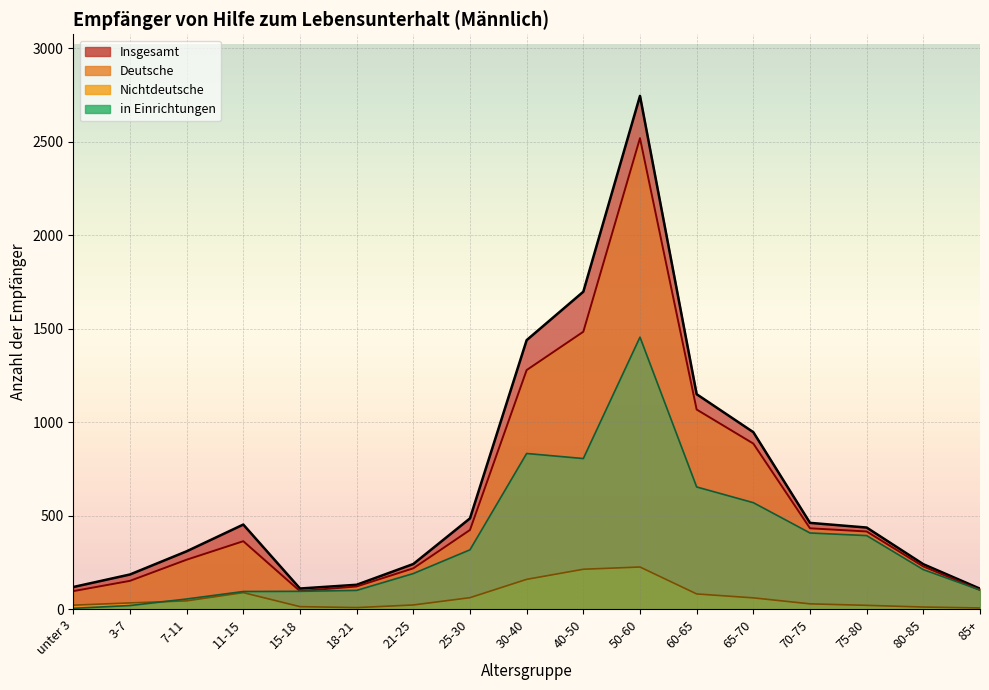

Rank the categories by Insgesamt value from lowest to highest.

85+, 15-18, unter 3, 18-21, 3-7, 80-85, 21-25, 7-11, 75-80, 11-15, 70-75, 25-30, 65-70, 60-65, 30-40, 40-50, 50-60